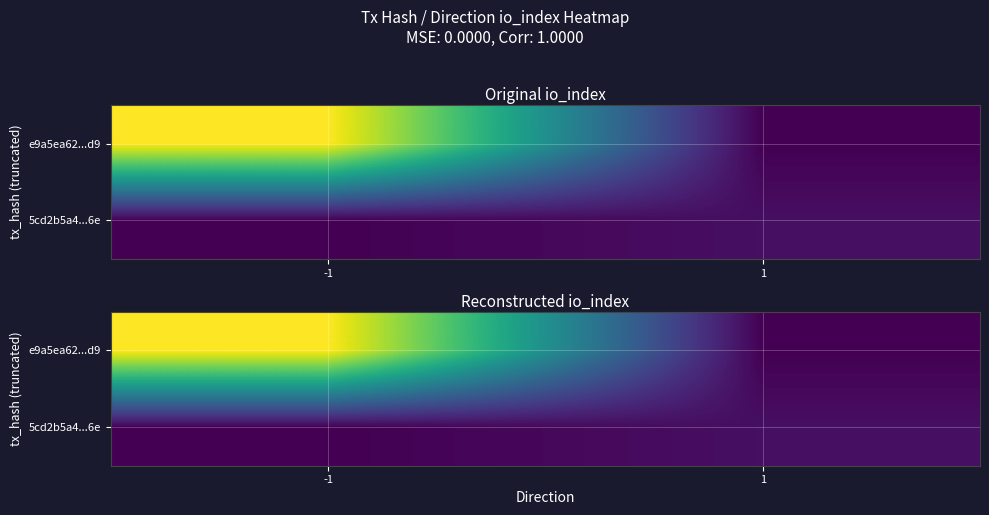

True or false: 5cd2b5a4...6e has a value of 0 at -1.

True